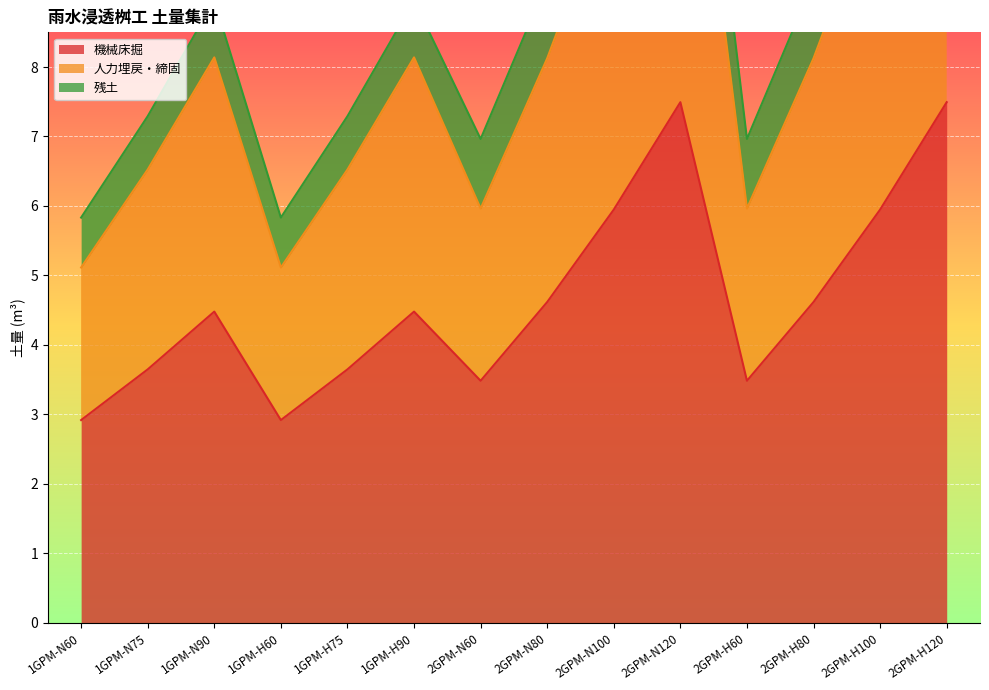

Is it true that 機械床掘 equals 4.5 at 1GPM-N90?

True